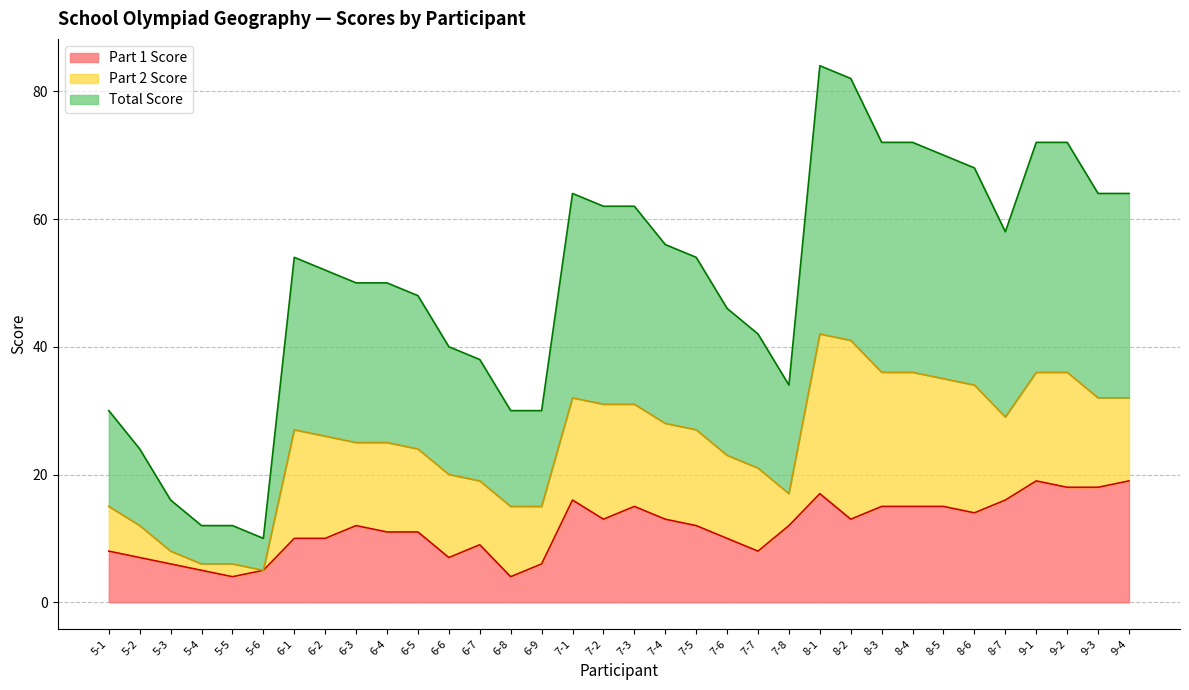

What is the value of the Total Score point at the 33rd from the left?

32